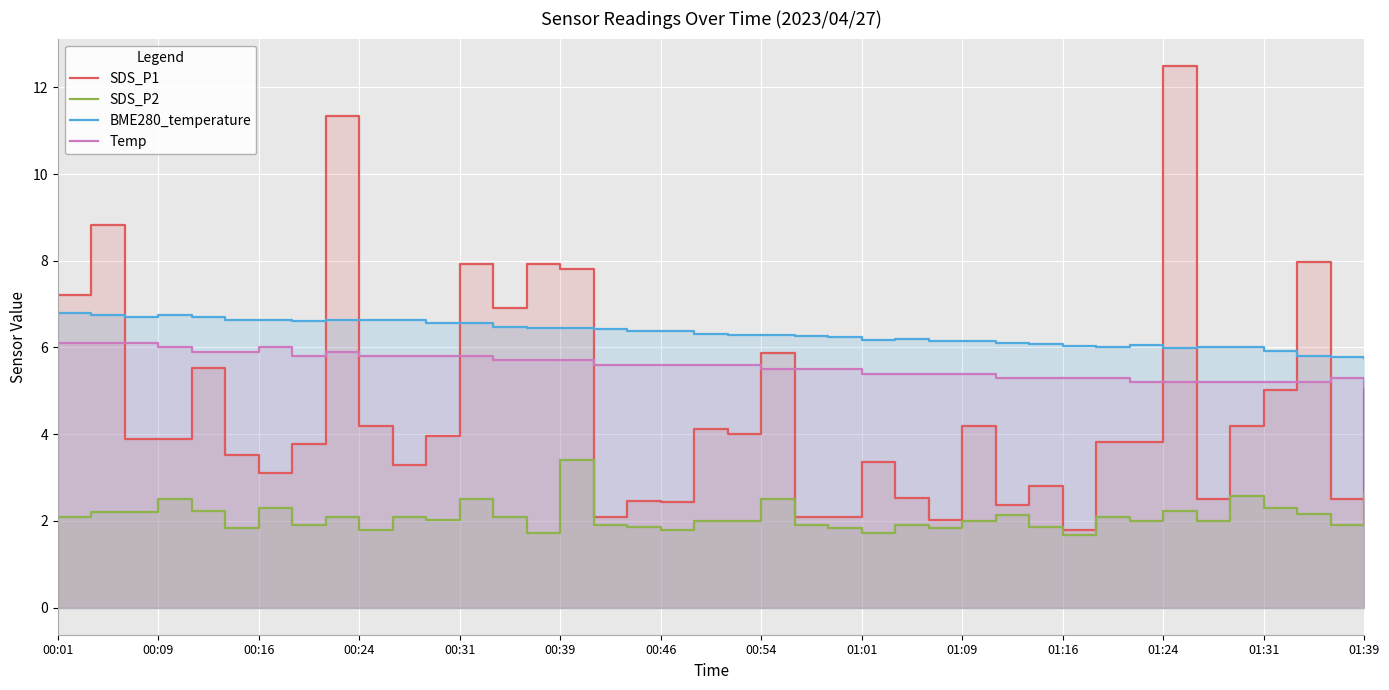

How many data points does each series have?

40